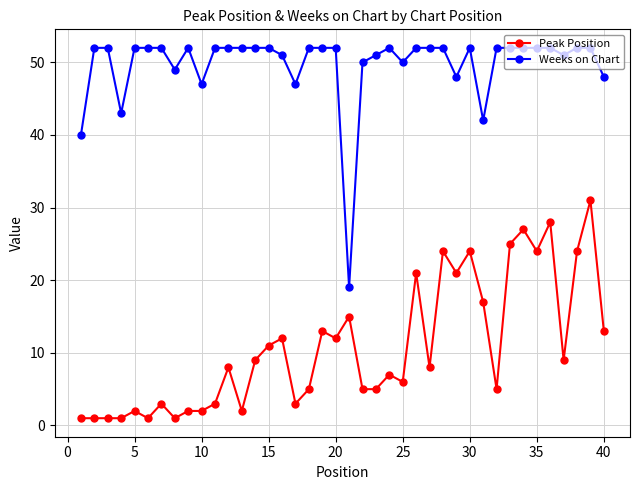

Which series has the widest spread of values?

Weeks on Chart